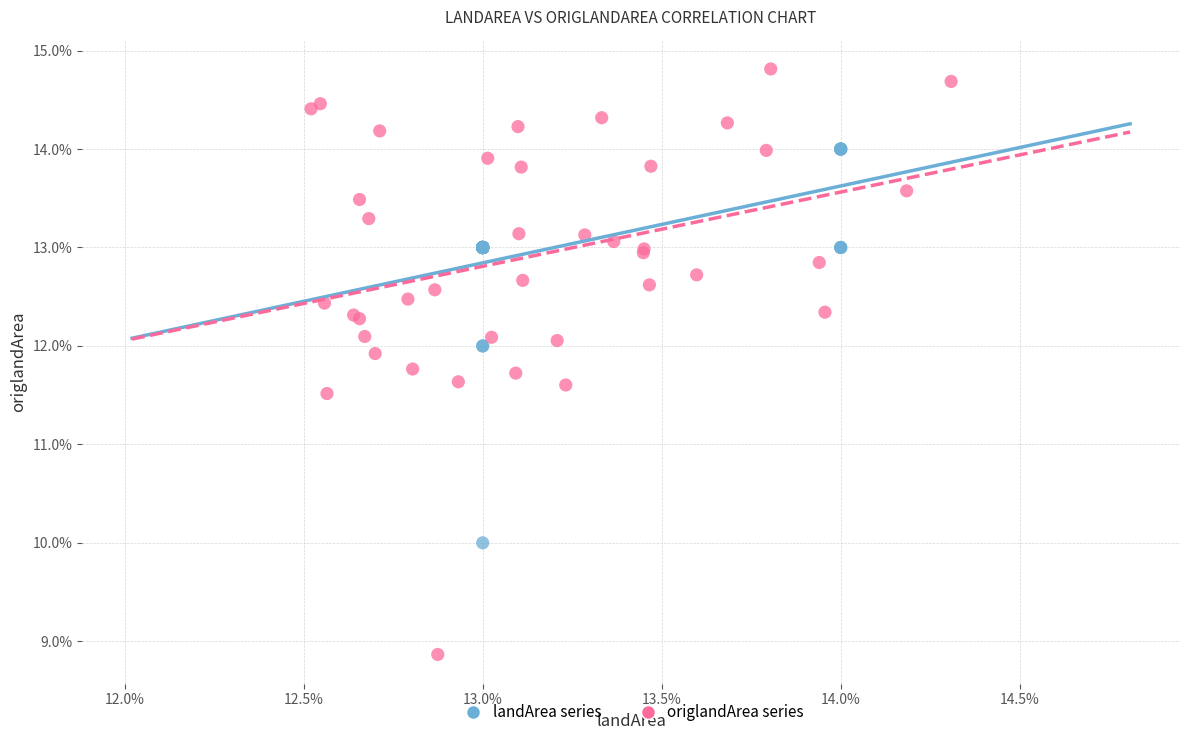

What are all the series names shown in the legend?

landArea series, origlandArea series